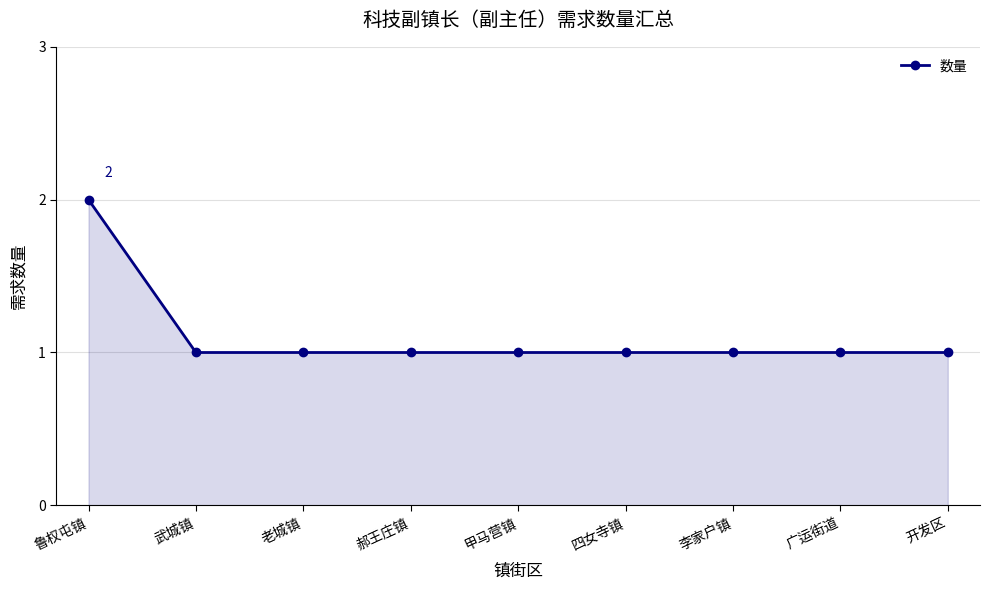

What is the sum of all values?

10